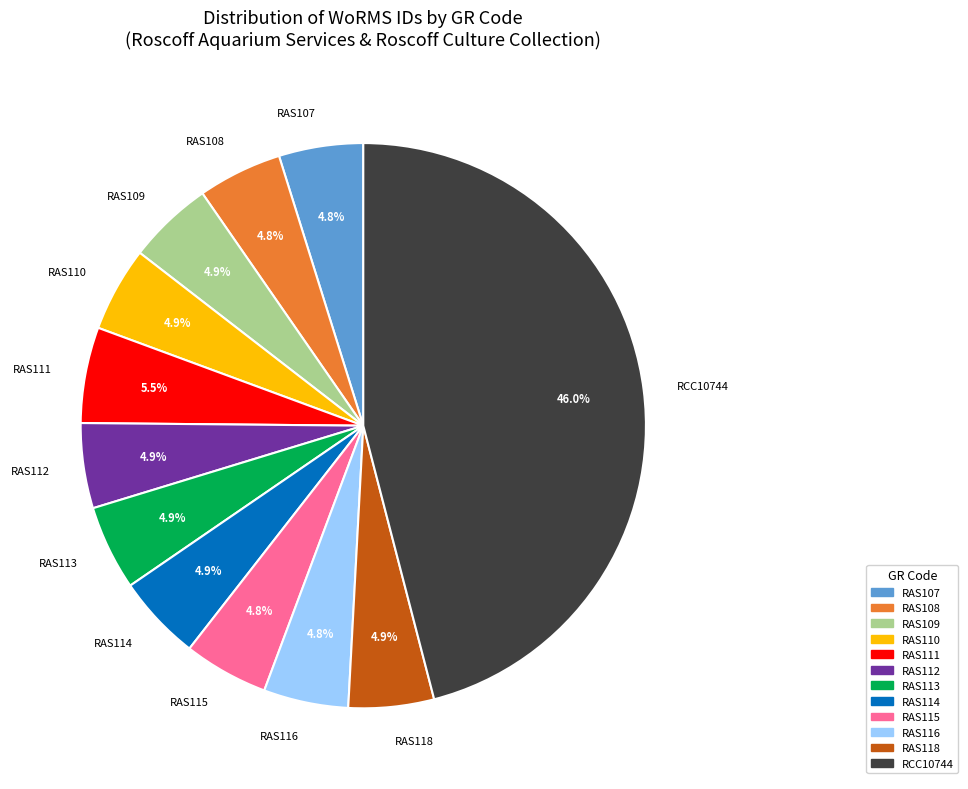

Do RAS118 and RAS114 together represent more than half of the pie?

No